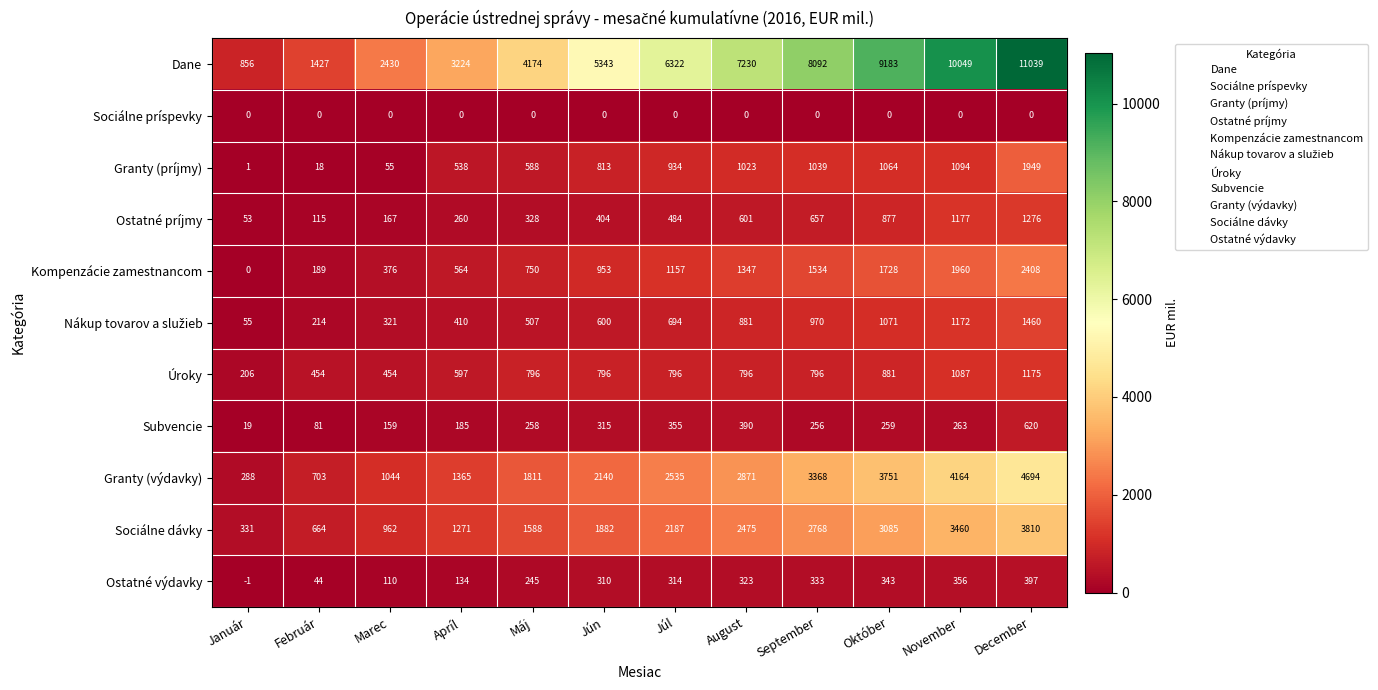

At how many categories does at least one series exceed 2196?

10